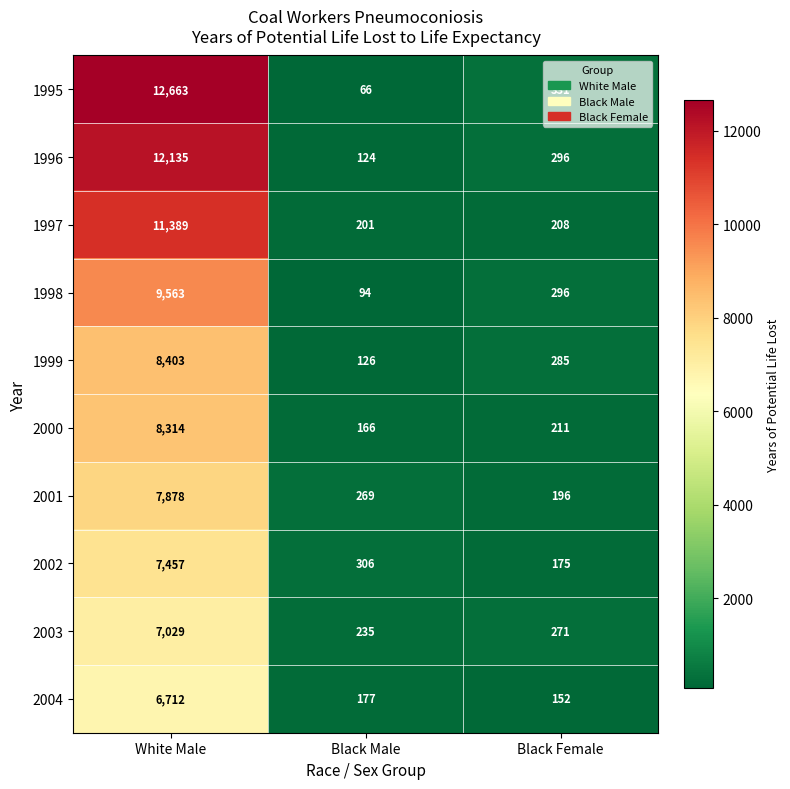

Which series has the largest range (max minus min)?

1995